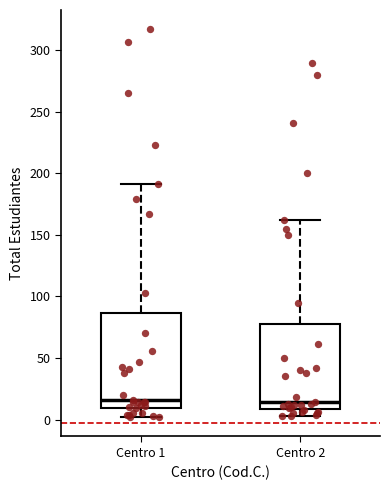

Comparing the boxes themselves (not the whiskers), which one is the tallest?

Centro 1